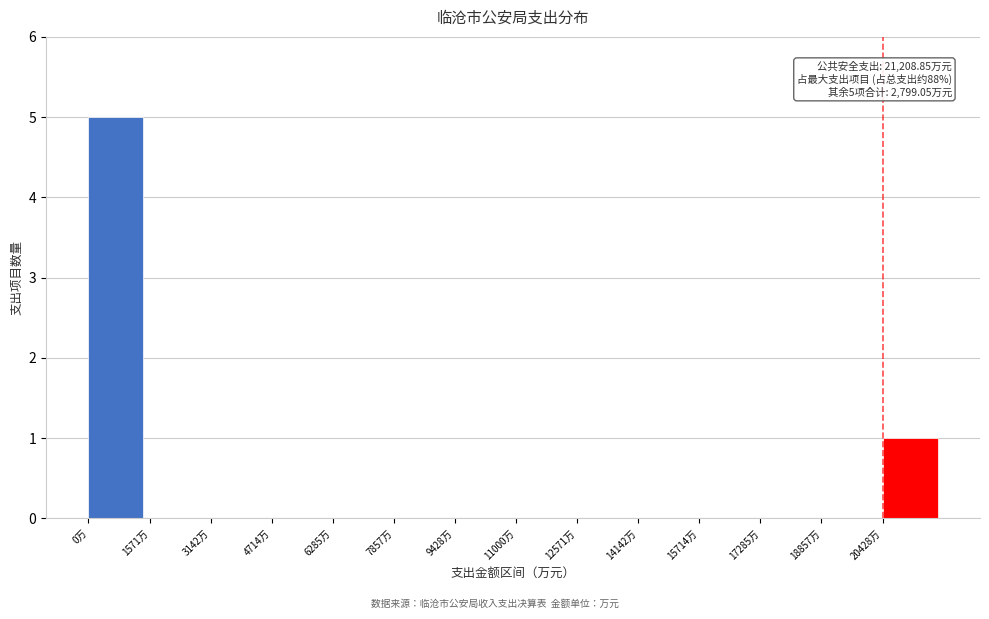

Reading right to left, transcribe all the data shown in this chart.

20428万=1	18857万=0	17285万=0	15714万=0	14142万=0	12571万=0	11000万=0	9428万=0	7857万=0	6285万=0	4714万=0	3142万=0	1571万=0	0万=5